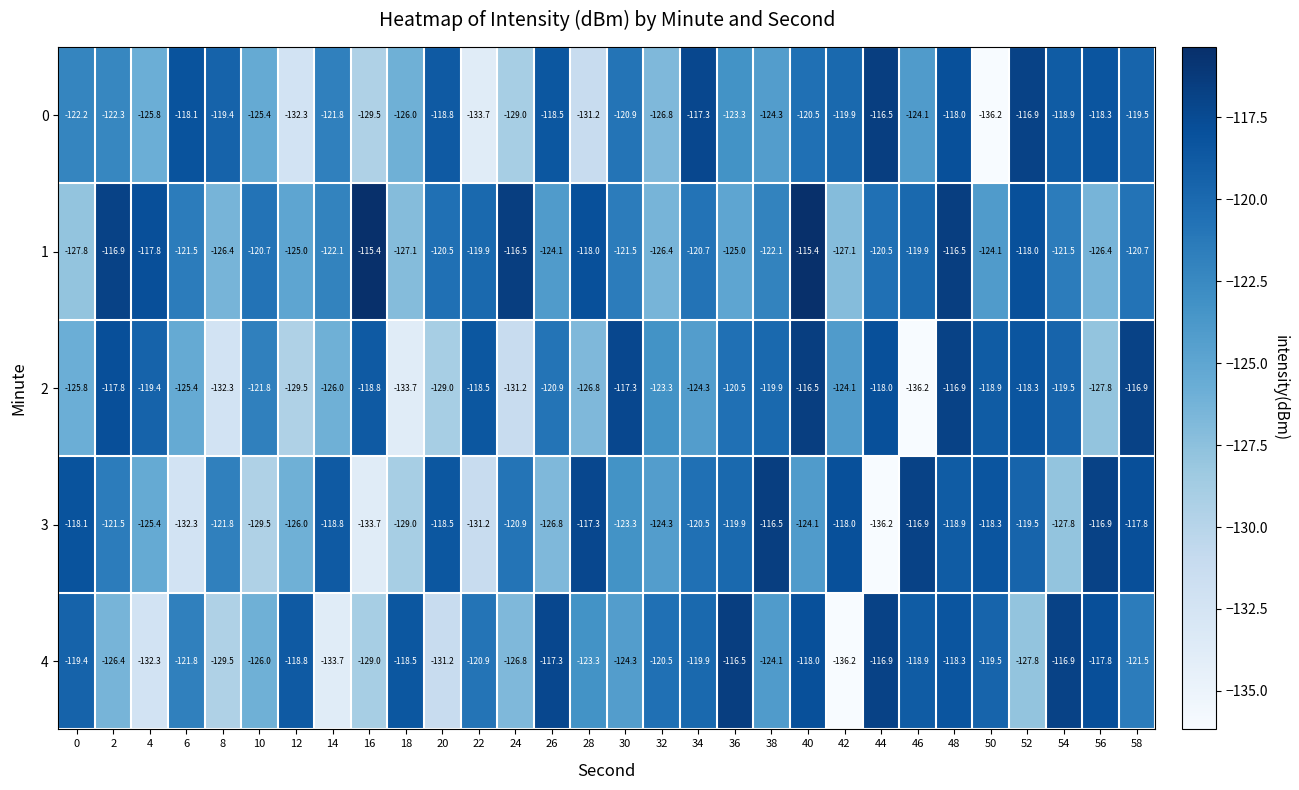

Between 4 and 34, which series saw the biggest shift?

4